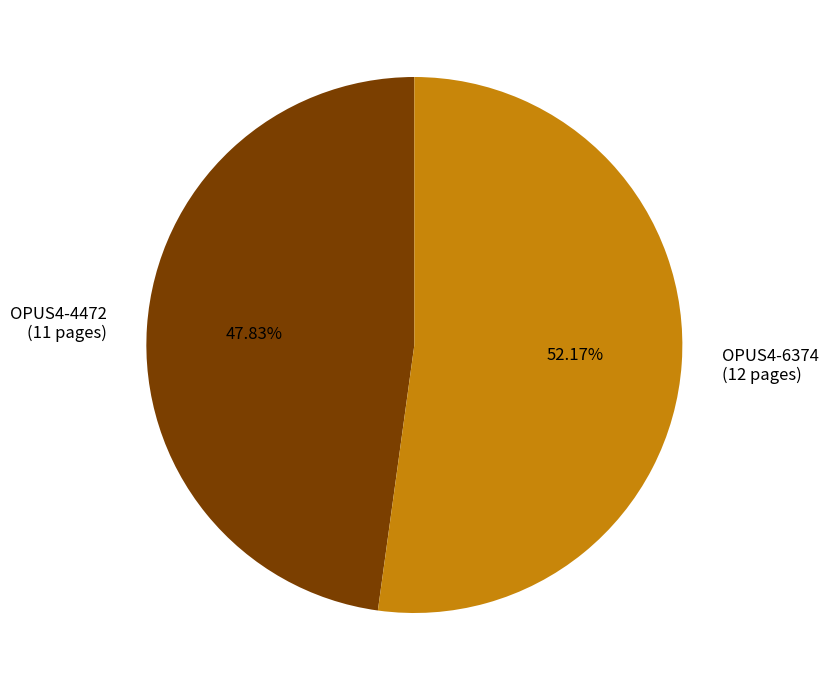

Does any single category account for the majority?

Yes